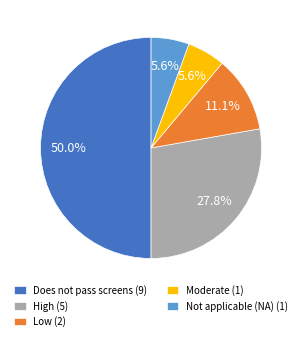

How many segments does this pie chart have?

5